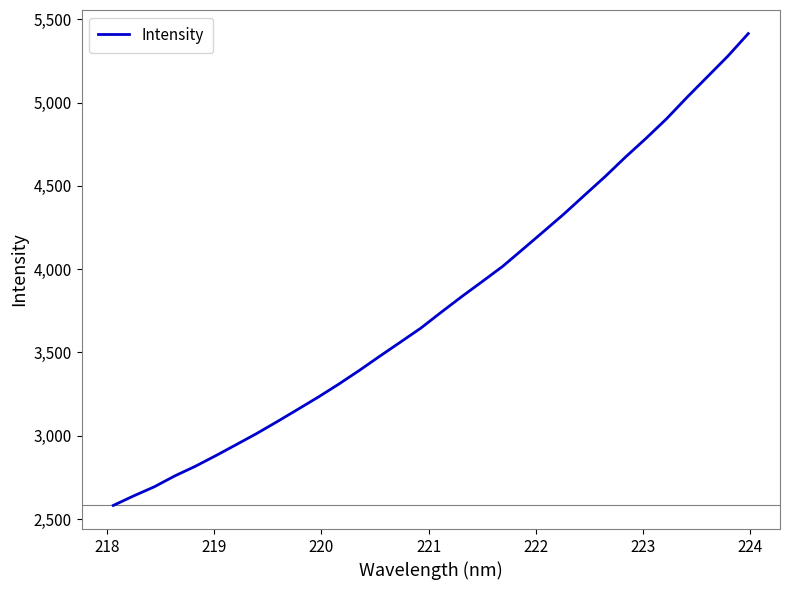

What is the minimum value shown in the chart?

2581.6